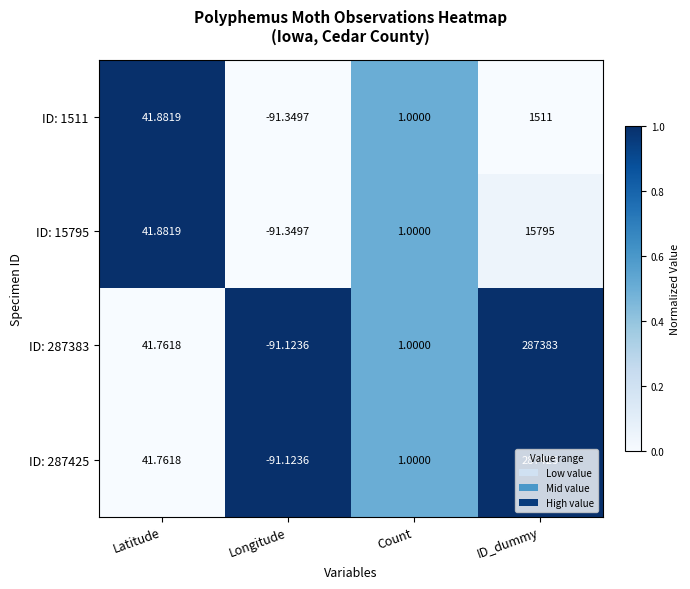

At which category is the sum across all series the highest?

ID_dummy